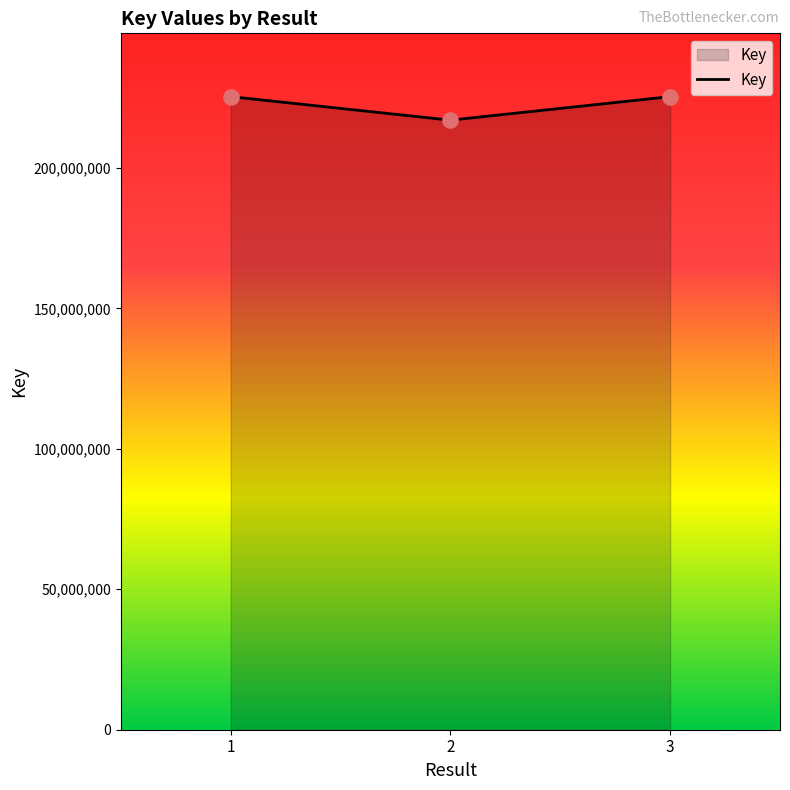

What is the change in value from 2 to 3?

+8371182